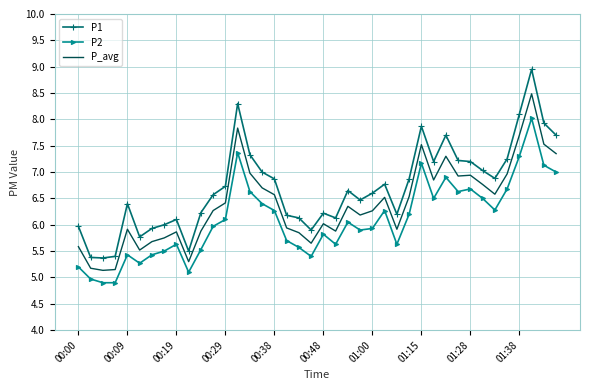

What are all the series names shown in the legend?

P1, P2, P_avg